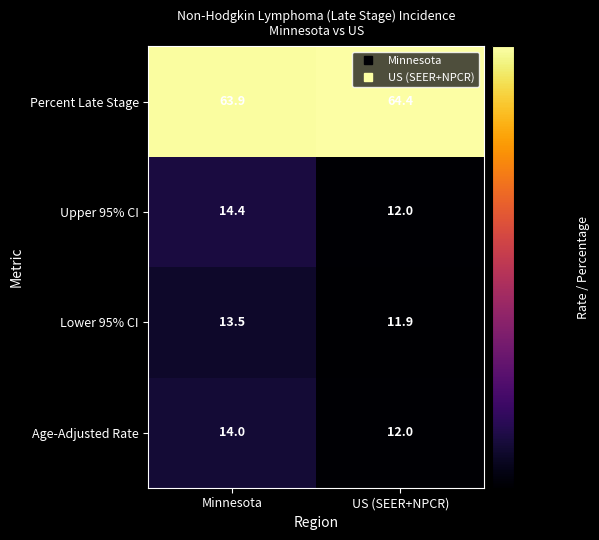

What value does the Percent Late Stage series have at US (SEER+NPCR)?

64.4